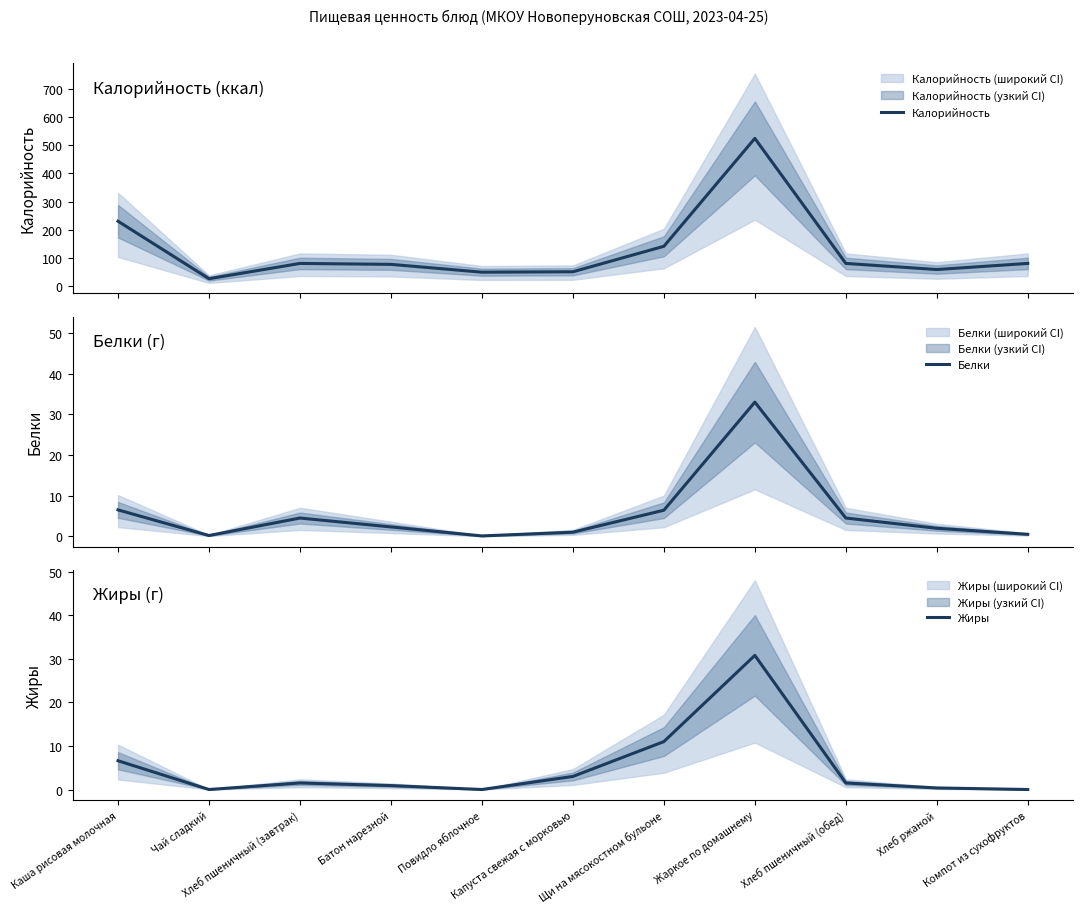

Which label corresponds to the largest value in the chart?

Жаркое по домашнему